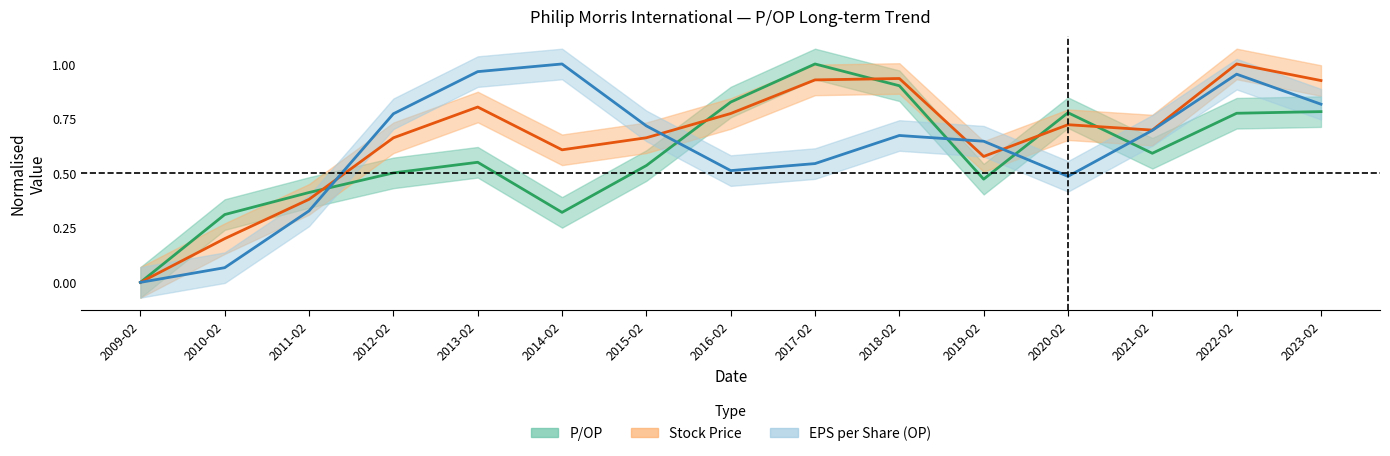

The value of P/OP at 2018-02 is 0.9. True or false?

True